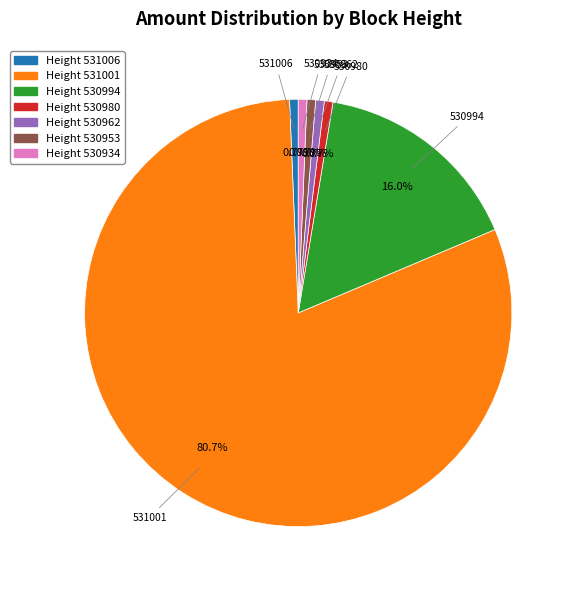

Is there a majority slice in this chart?

Yes